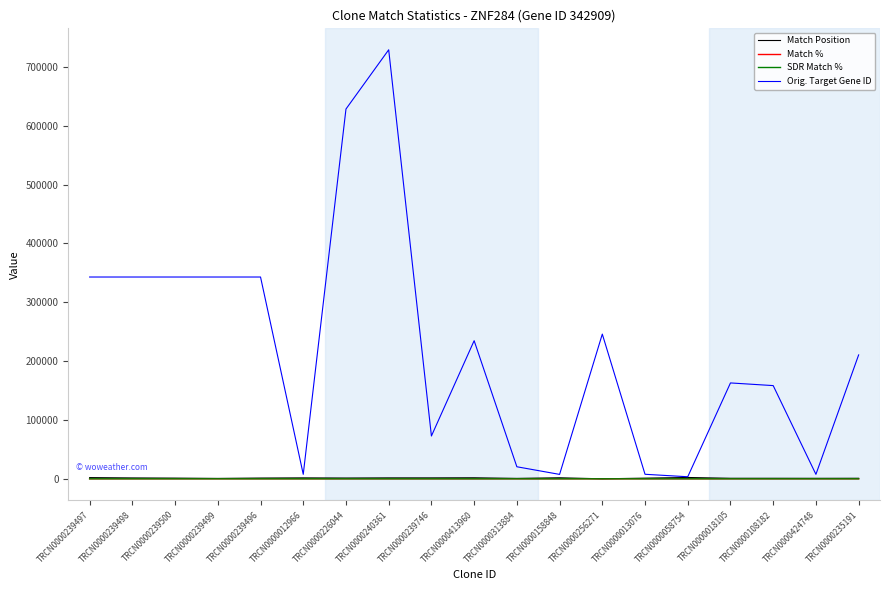

True or false: Match Position has a value of 1664 at TRCN0000239746.

True